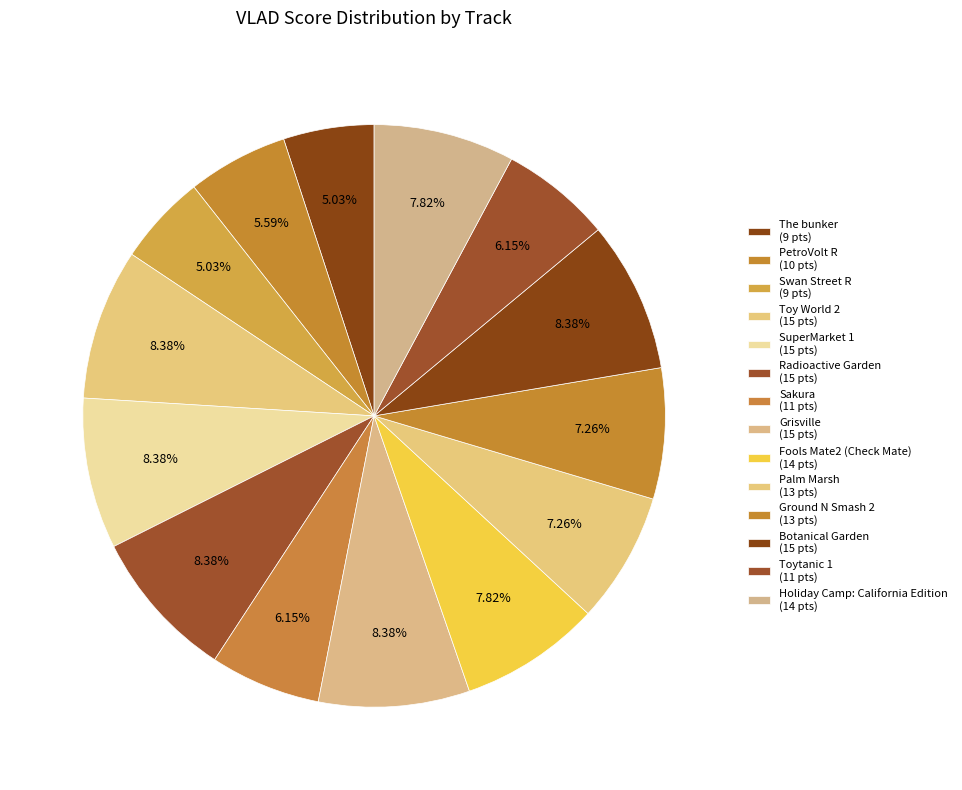

Count the number of slices in the pie.

14